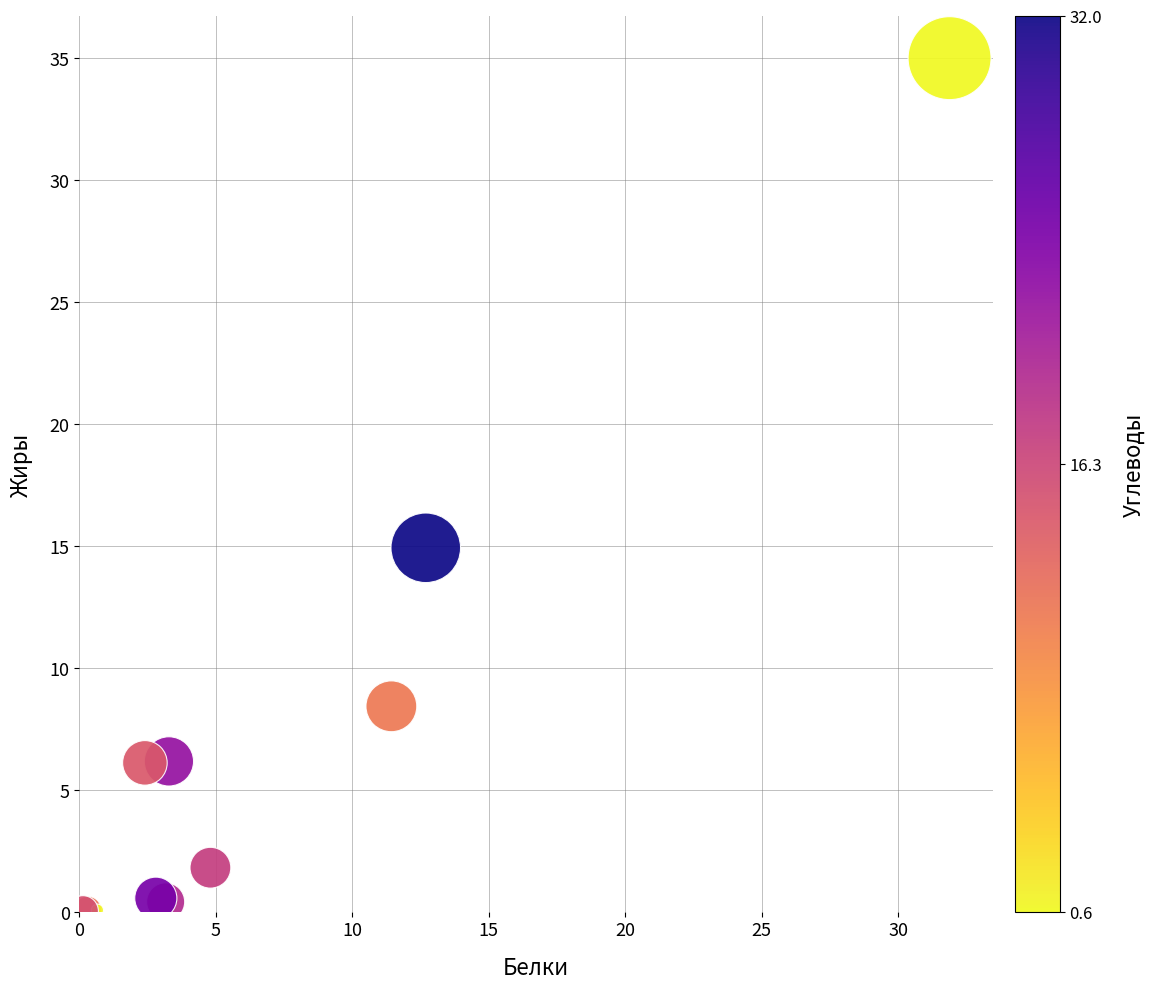

What Y value in the scatter plot is closest to 17?

14.9